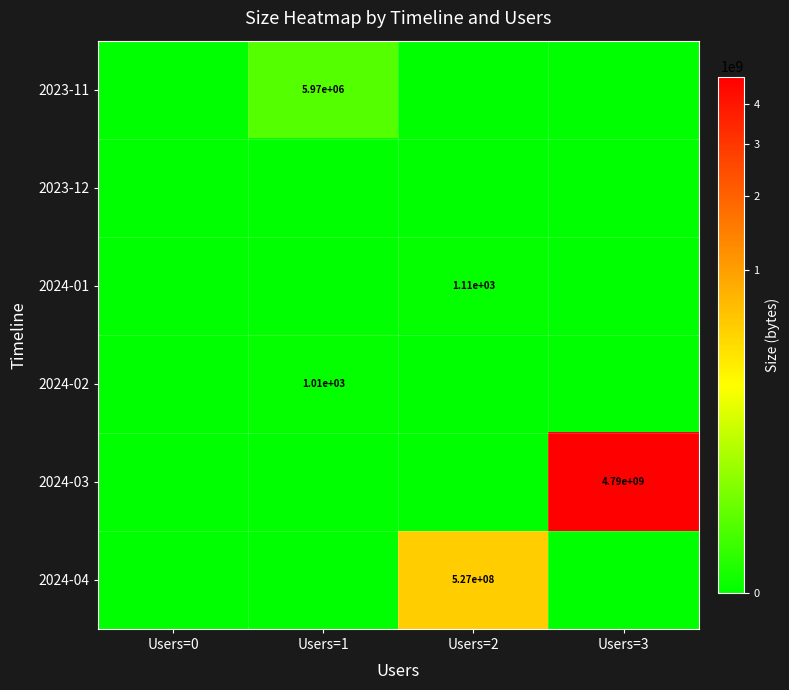

The 2023-11 series shows 1475551 at Users=1. True or false?

False